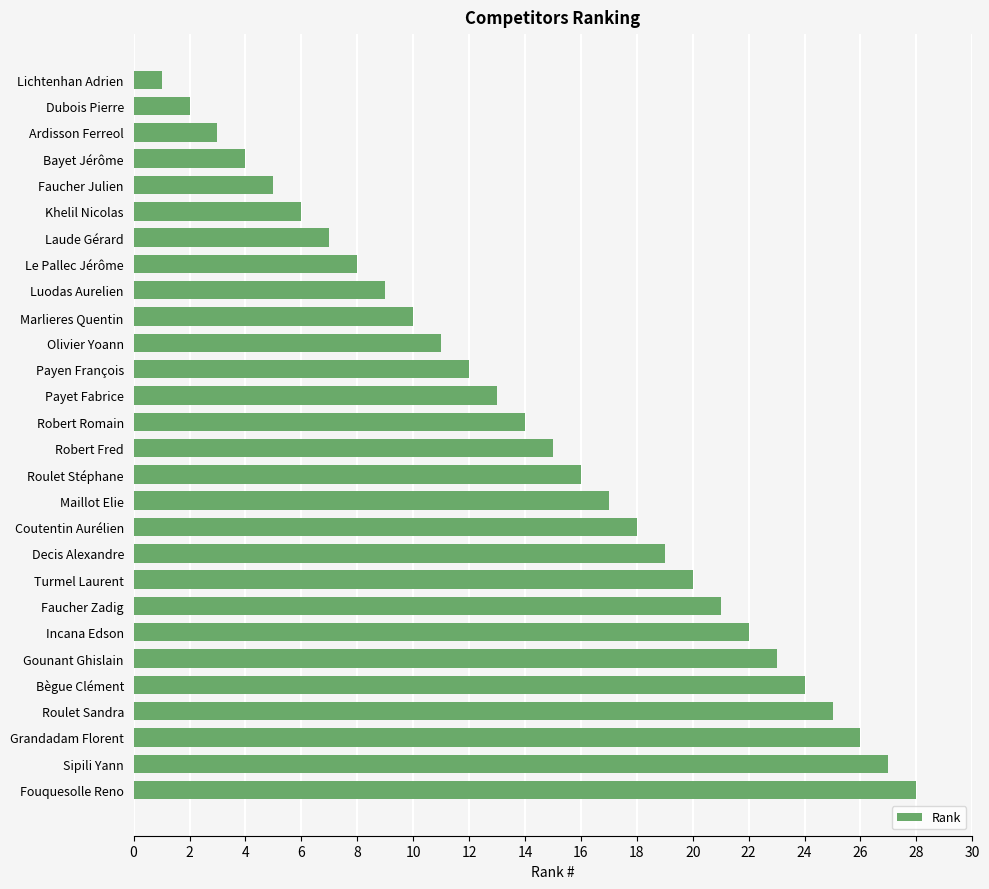

What is the sum of all values?

406